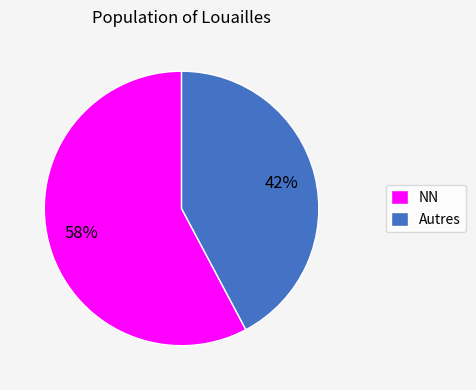

The Autres slice represents 42% of the pie. True or false?

True